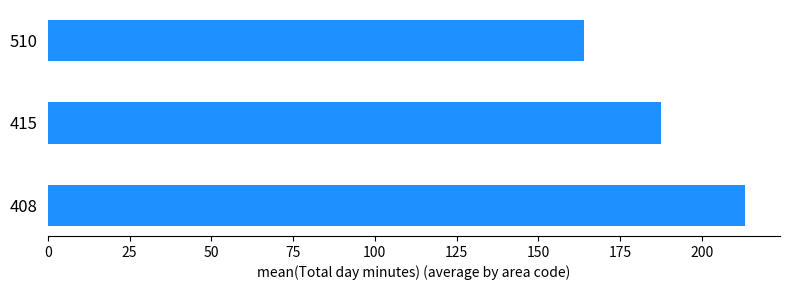

What is the difference between the second highest and minimum values?

23.6